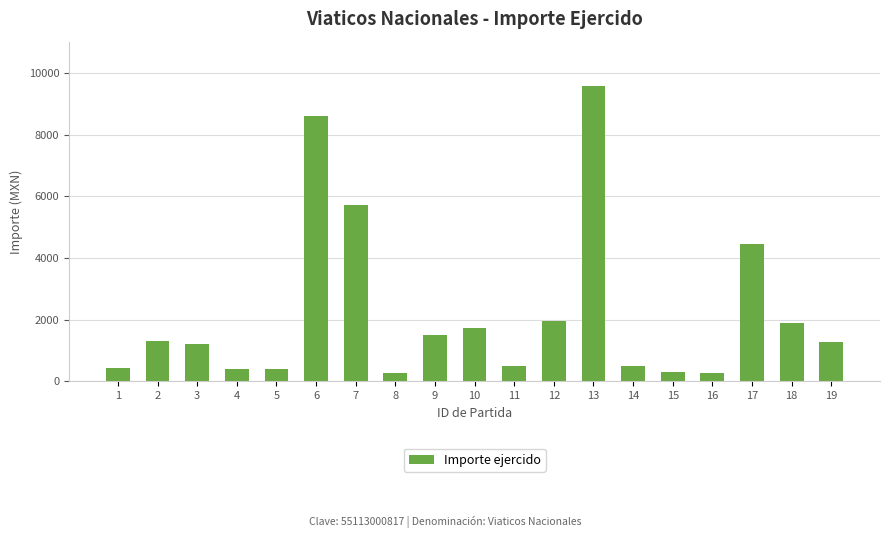

What is the change in value from 6 to 18?

-6688.7